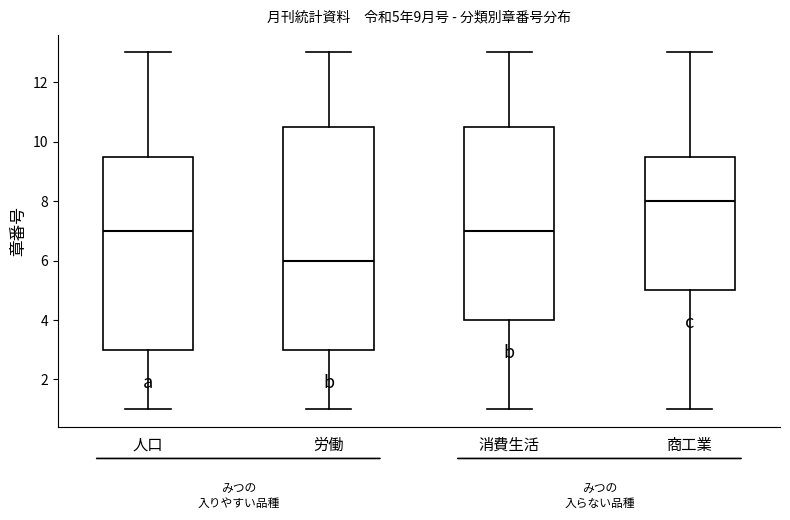

Which box's median line is the highest?

商工業